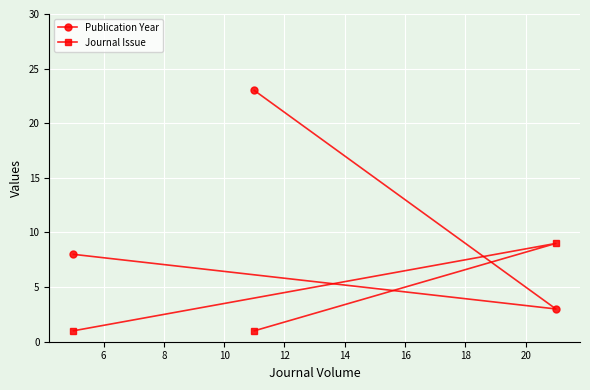

What is the value of the Publication Year point at the 1st from the left?

8